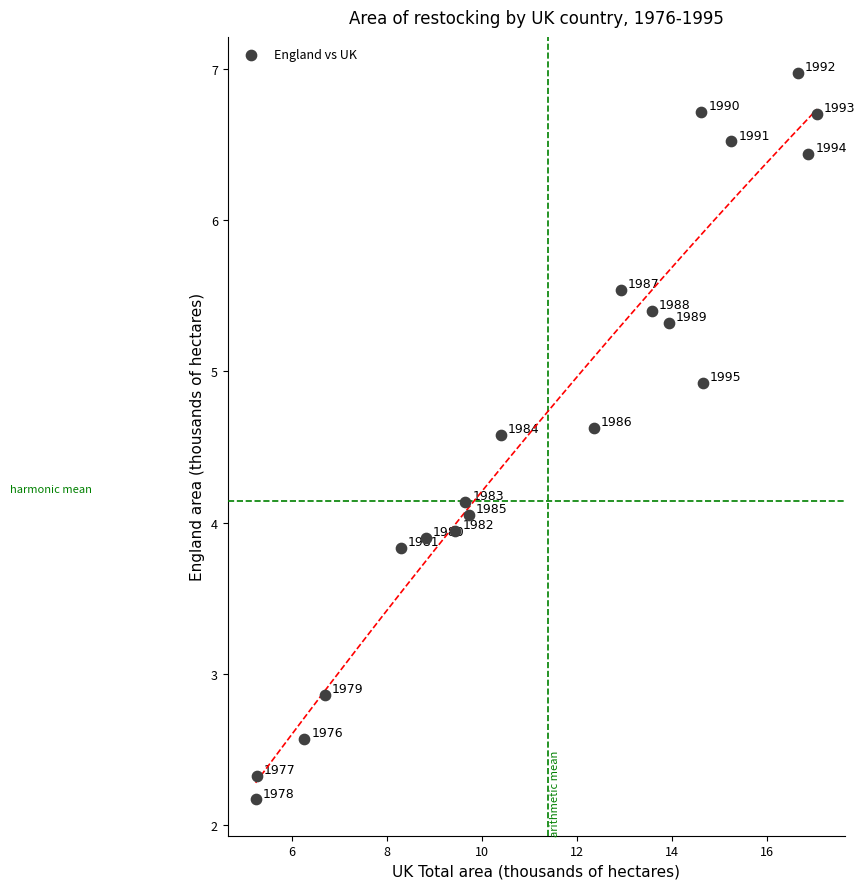

What is the range of X values (max minus min)?

11.8